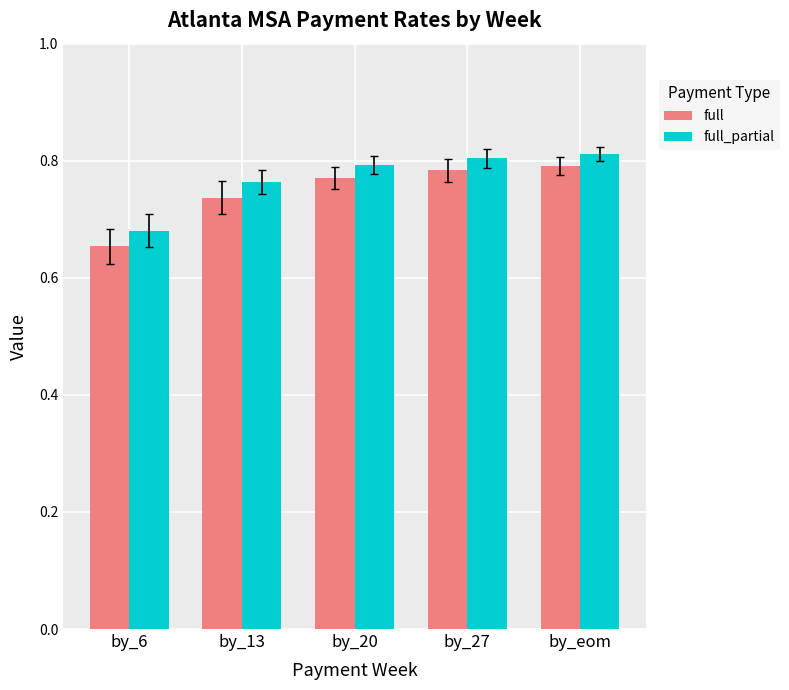

How many bars are there in total?

10